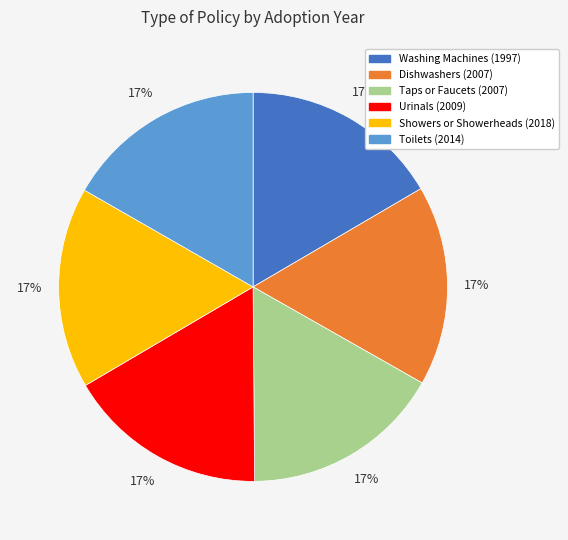

The Taps or Faucets (2007) slice represents 17% of the pie. True or false?

True